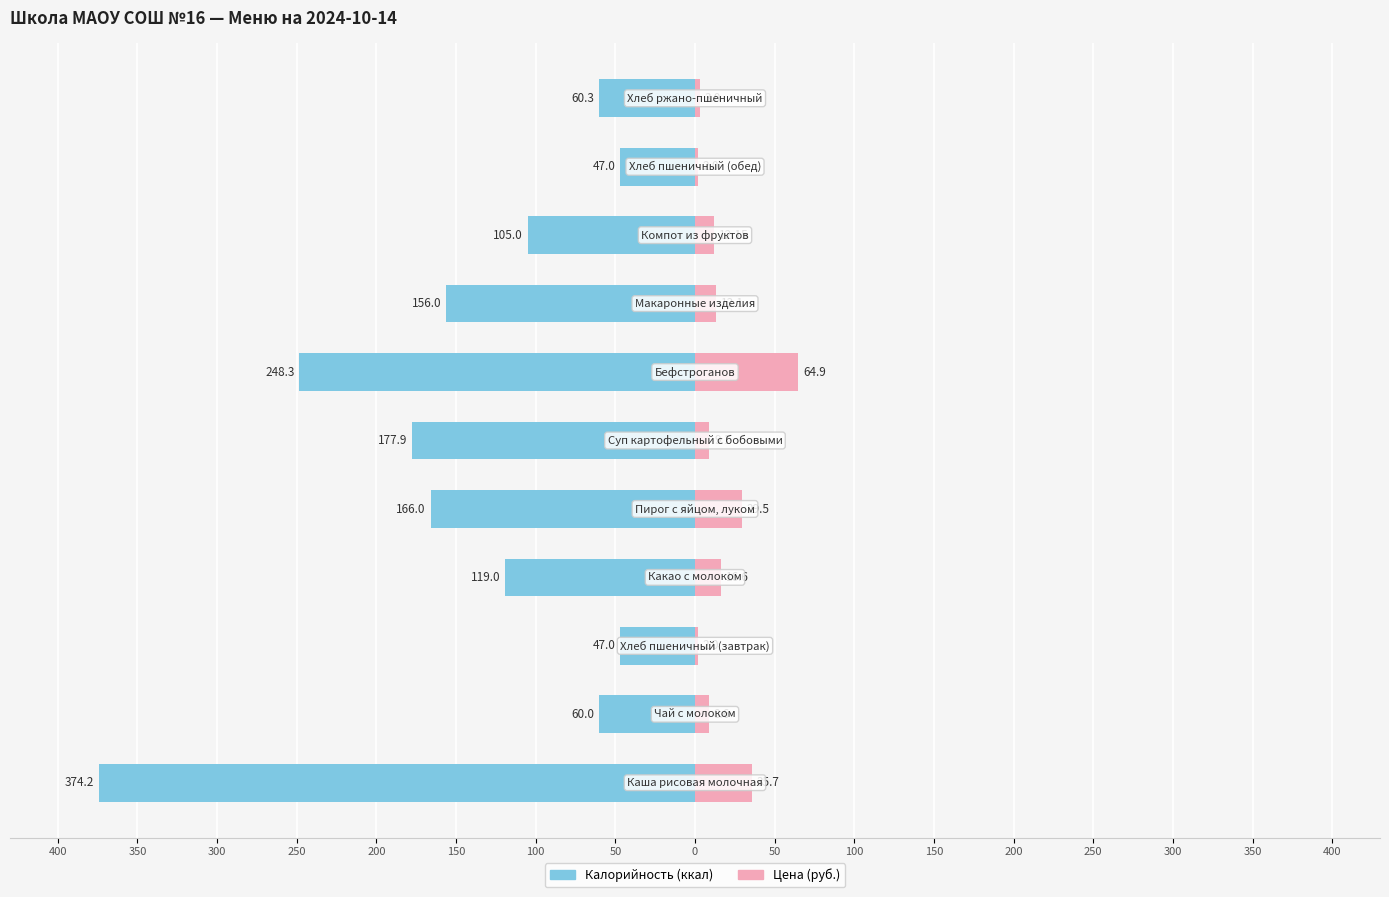

Count the number of categories in the chart.

11